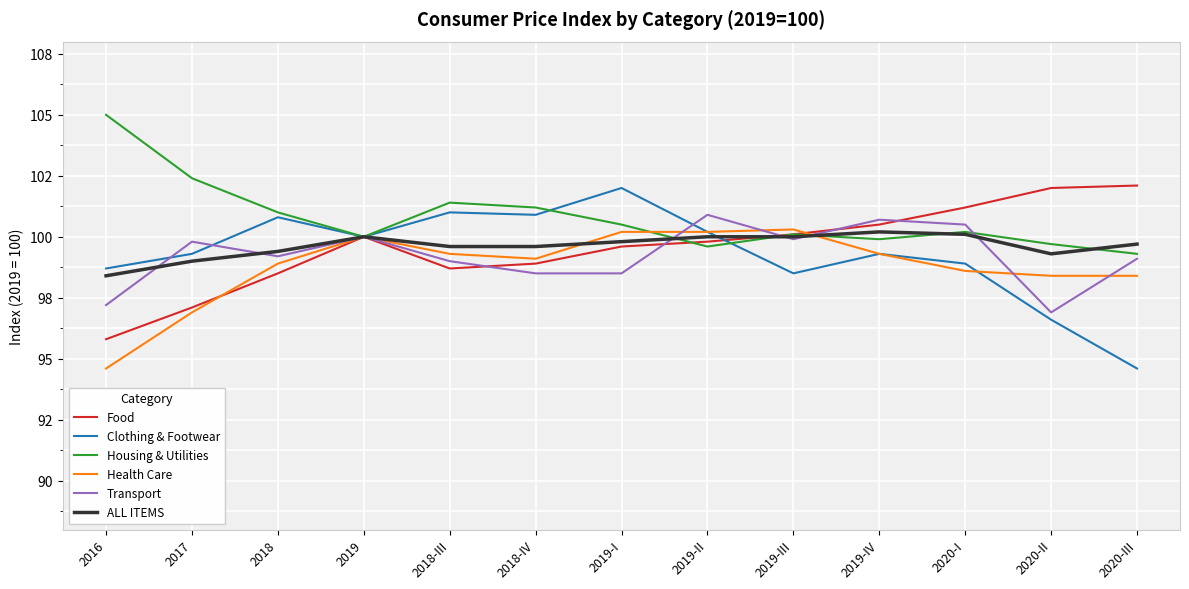

What is the difference between the maximum and minimum values in the Food series?

6.3